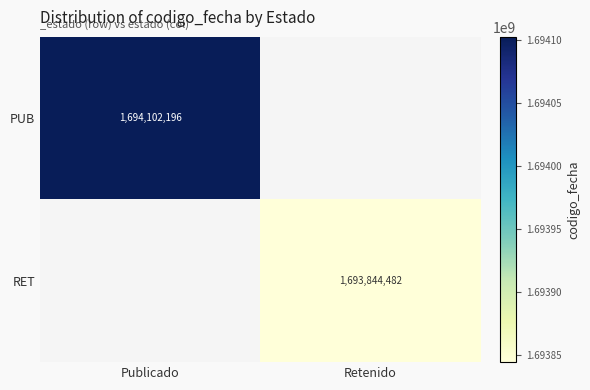

The RET series shows 1693844482 at Retenido. True or false?

True